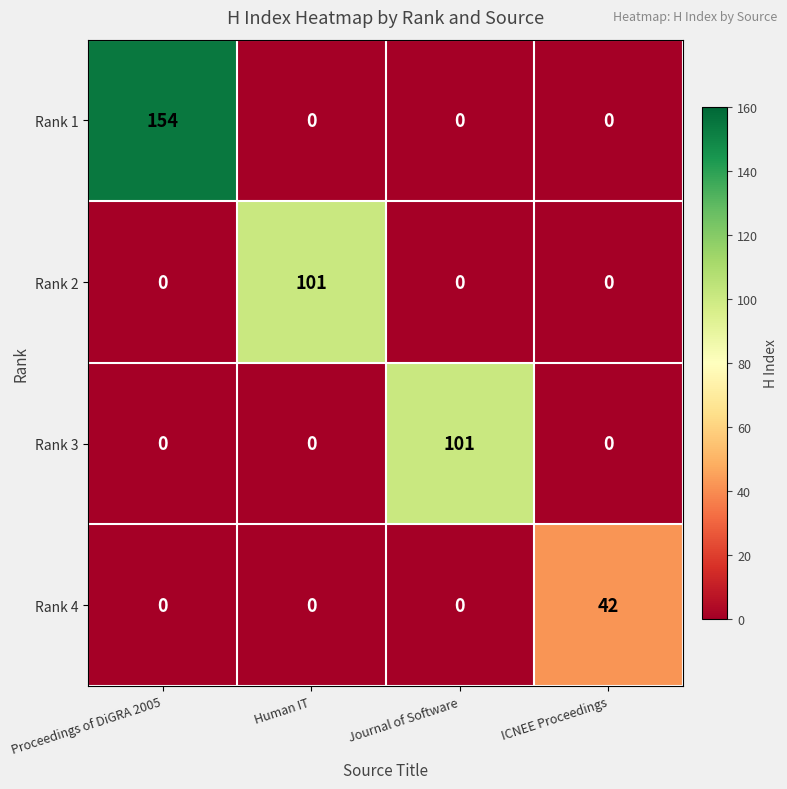

What is the difference between the maximum and second lowest values in the Rank 1 series?

154